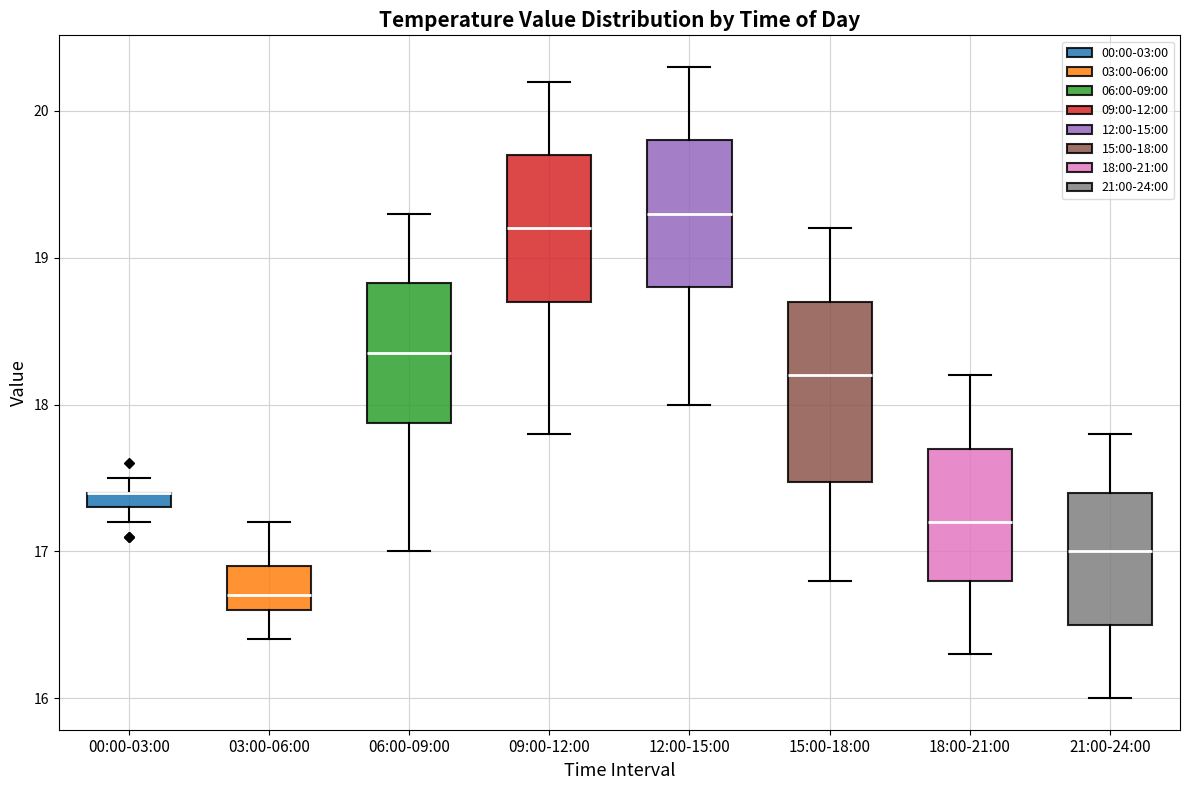

Where does the lower whisker of the box for 03:00-06:00 end on the y-axis? The values are not printed on the chart, so give them approximately, as read against the axis.

16.4